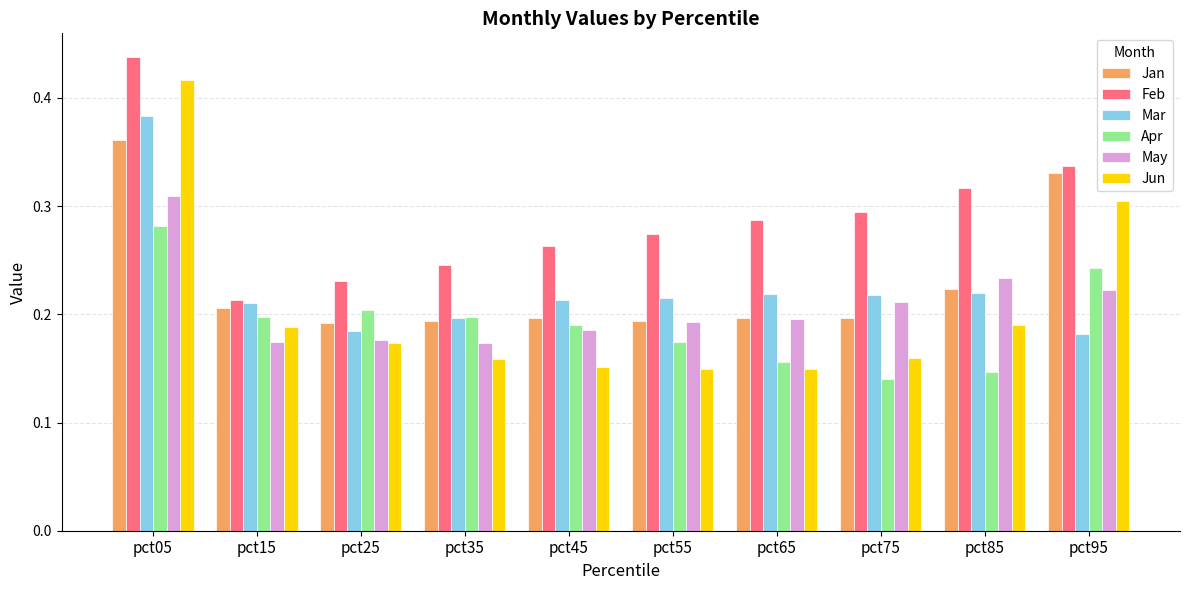

Is it true that Apr equals 0.1 at pct15?

False